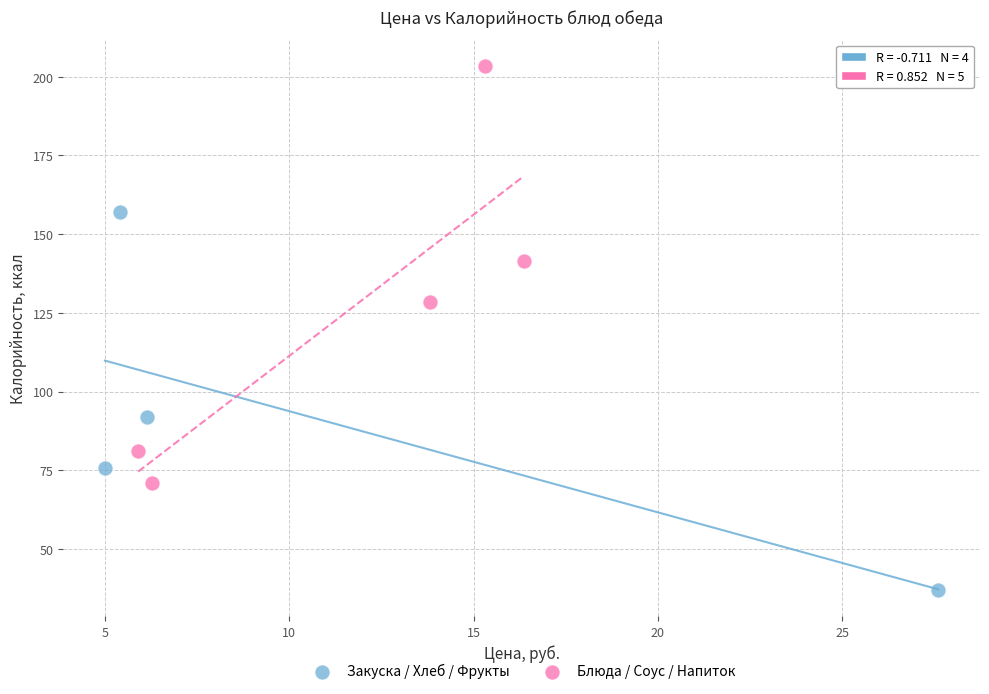

Which series has the widest spread of Y values?

Блюда / Соус / Напиток